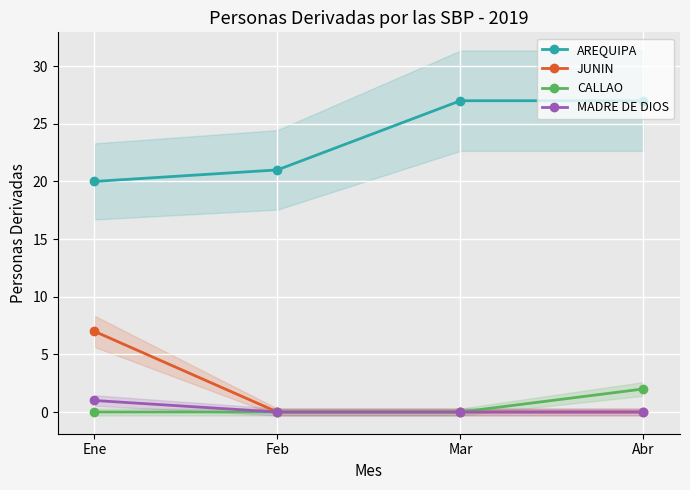

What is the maximum value shown in the chart?

27